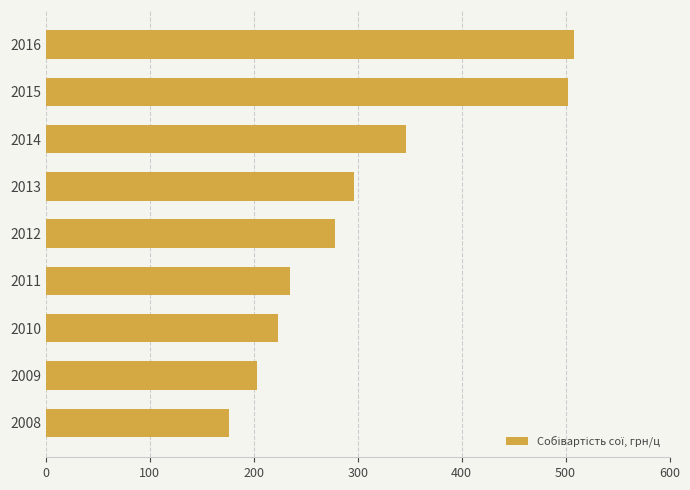

Rank the categories by value from highest to lowest.

2016, 2015, 2014, 2013, 2012, 2011, 2010, 2009, 2008